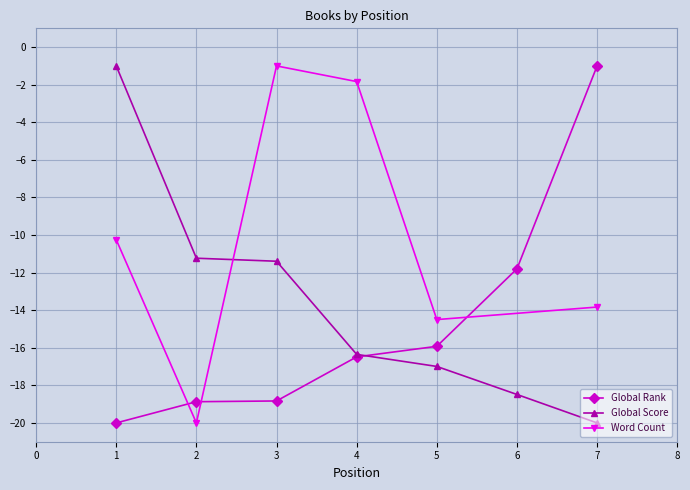

True or false: Global Score has more than 2 interior local peaks.

False